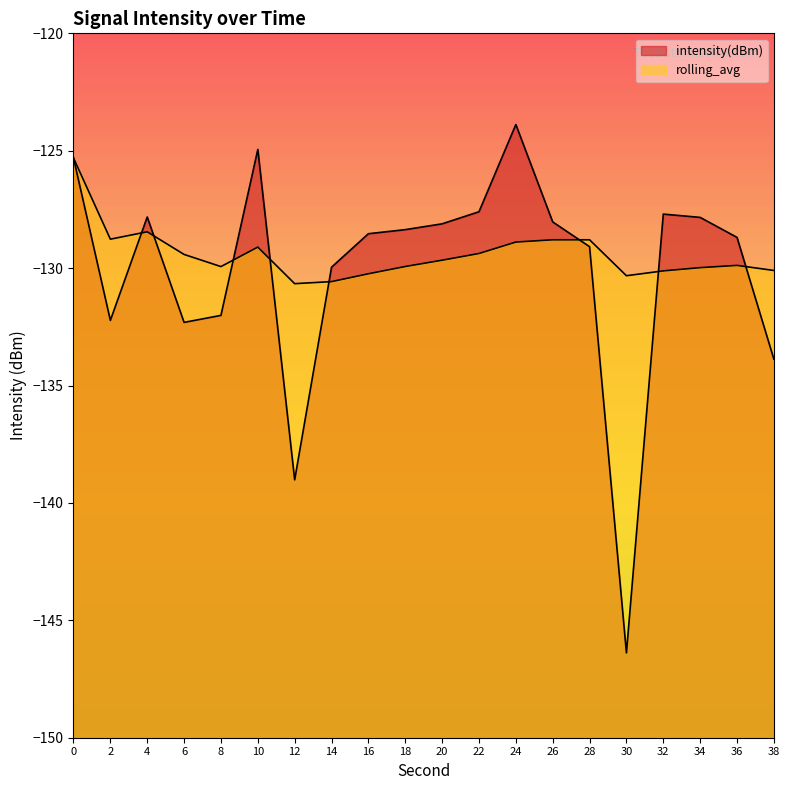

At how many categories does at least one series exceed -138?

20